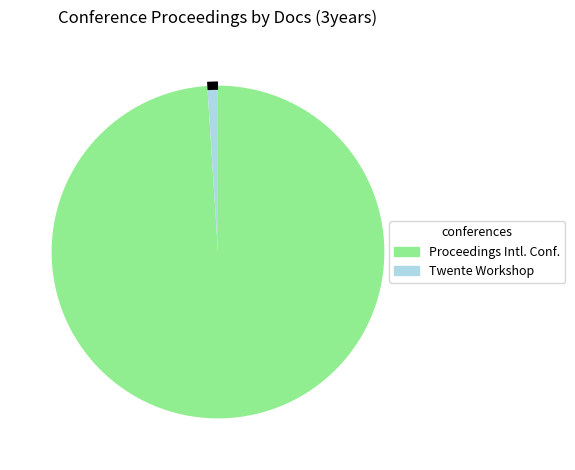

What is the smallest slice in the pie chart?

2nd Twente Data Management Workshop